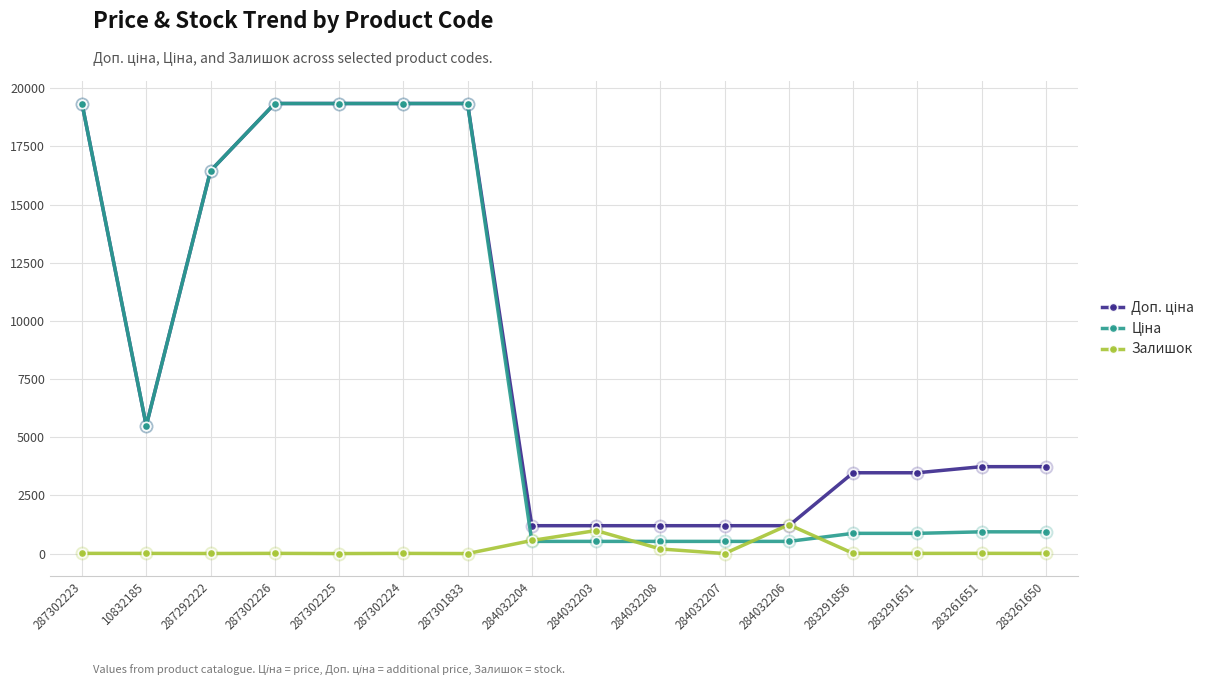

The Залишок series shows 7.0 at 283291651. True or false?

True